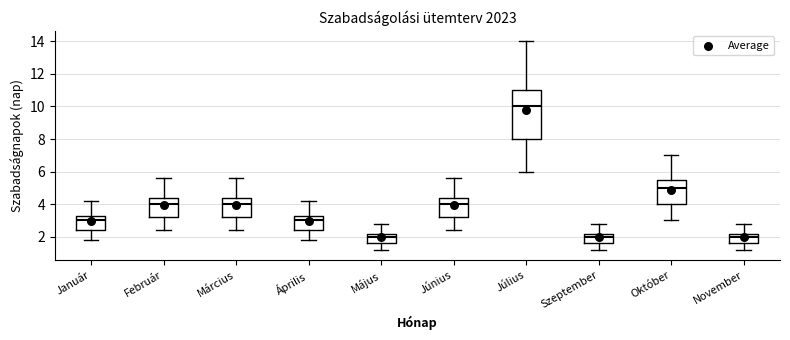

Where does the lower whisker of the box for Január end on the y-axis? The values are not printed on the chart, so give them approximately, as read against the axis.

1.8